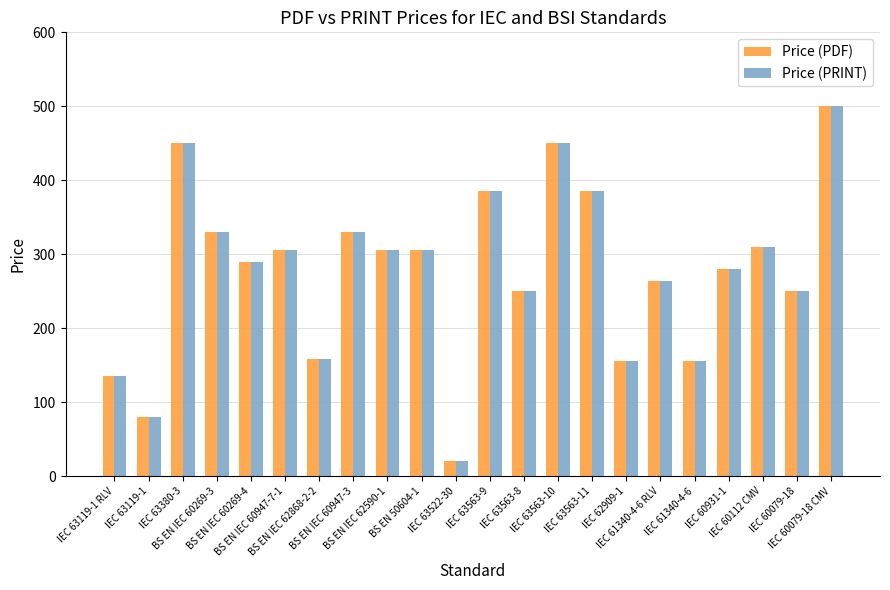

What is the sum of all Price (PDF) values?

6096